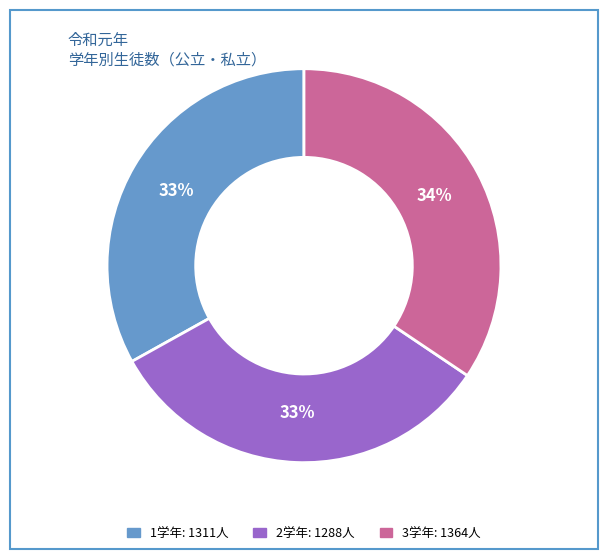

Count the number of slices in the pie.

3